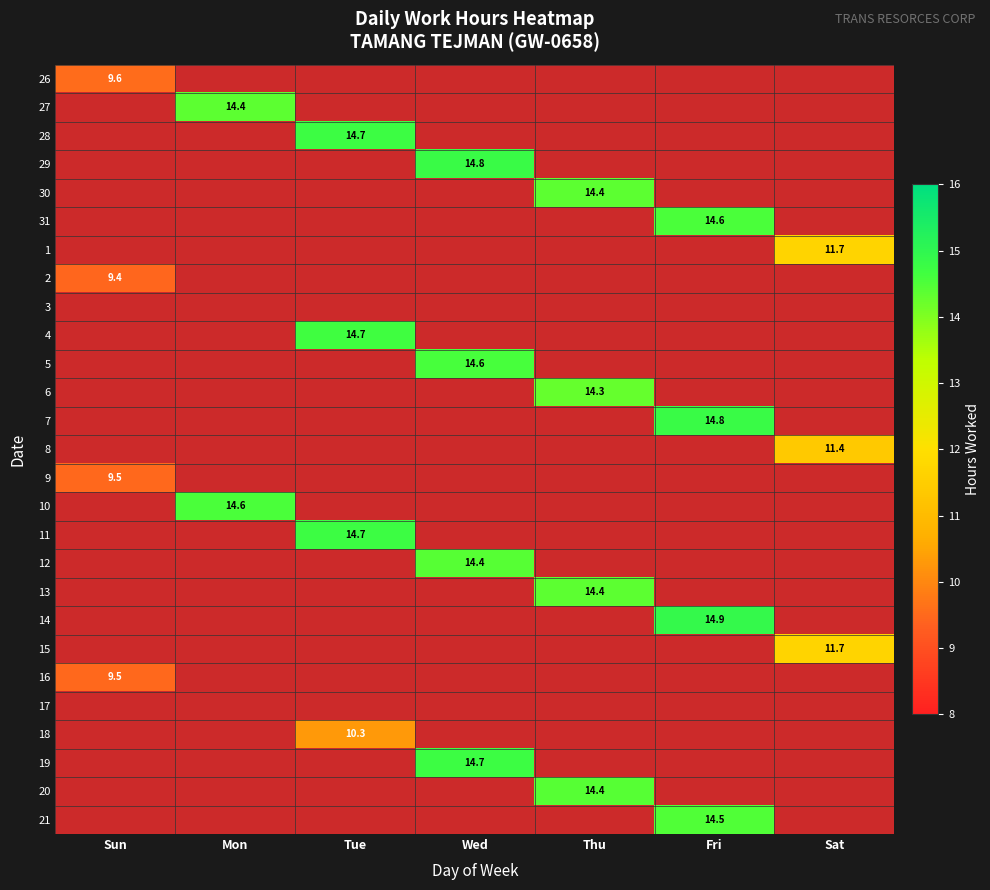

At how many categories does at least one series exceed 3?

7